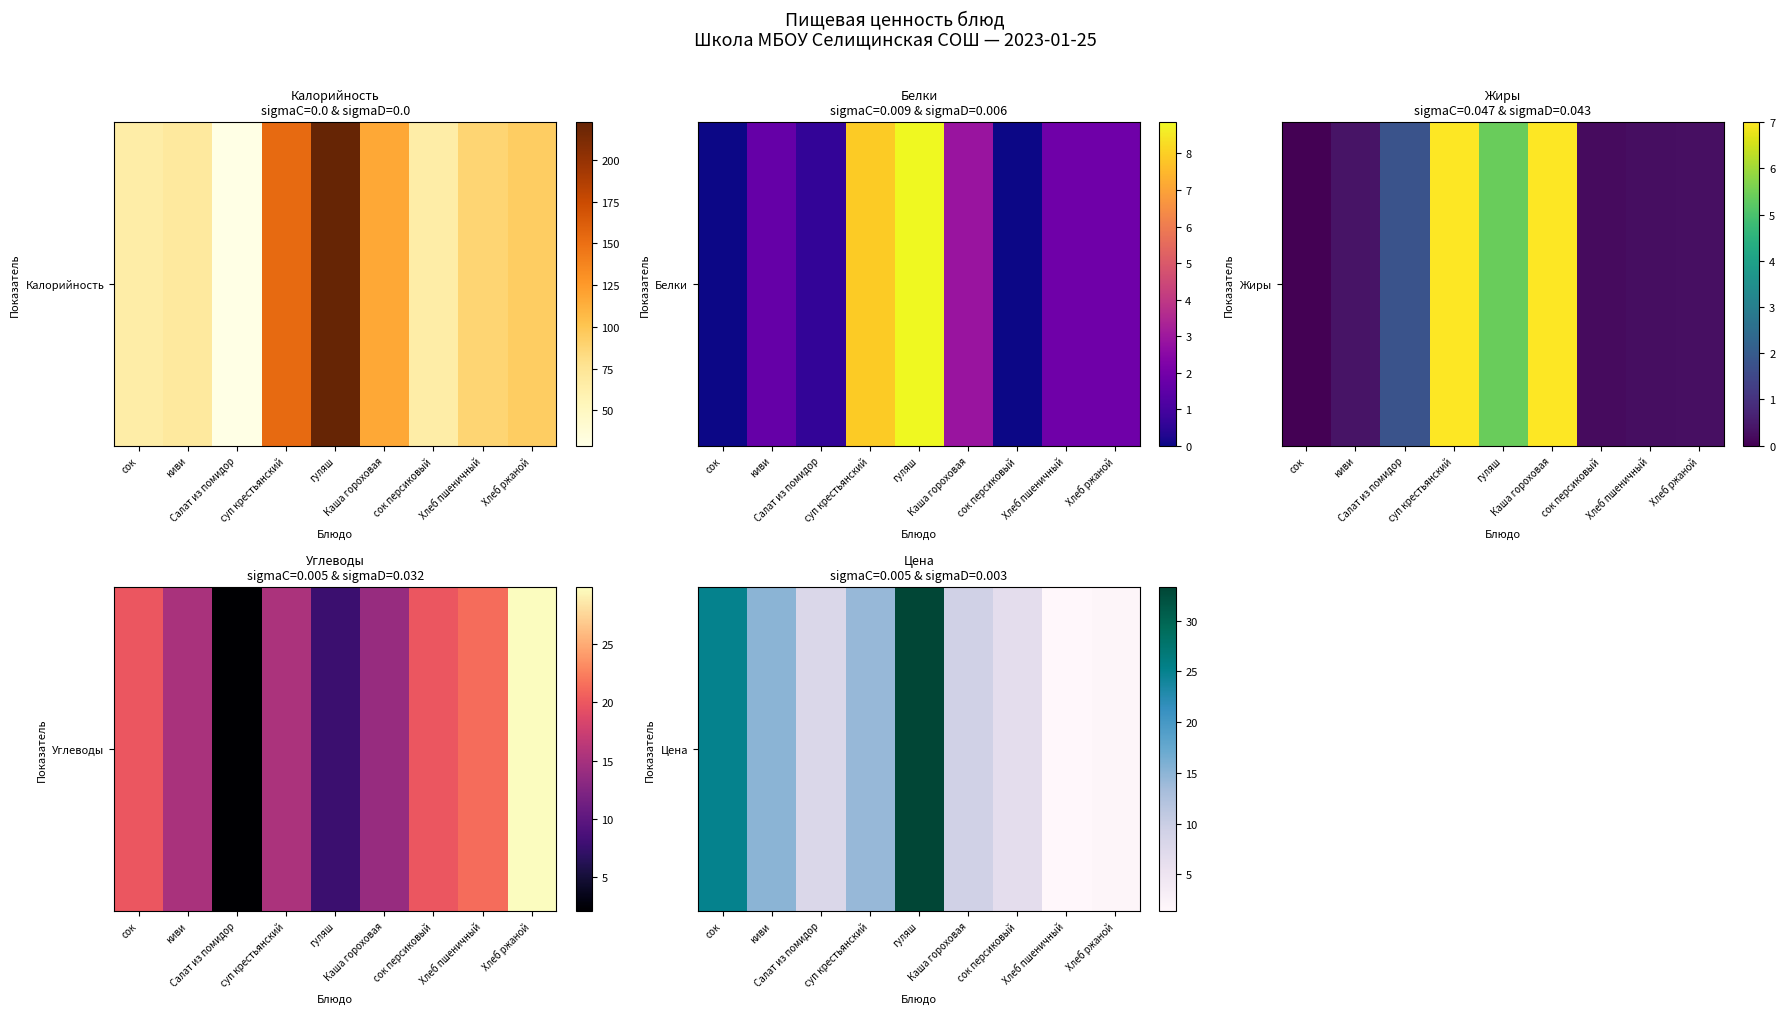

At which category does the chart reach its peak across all series?

гуляш